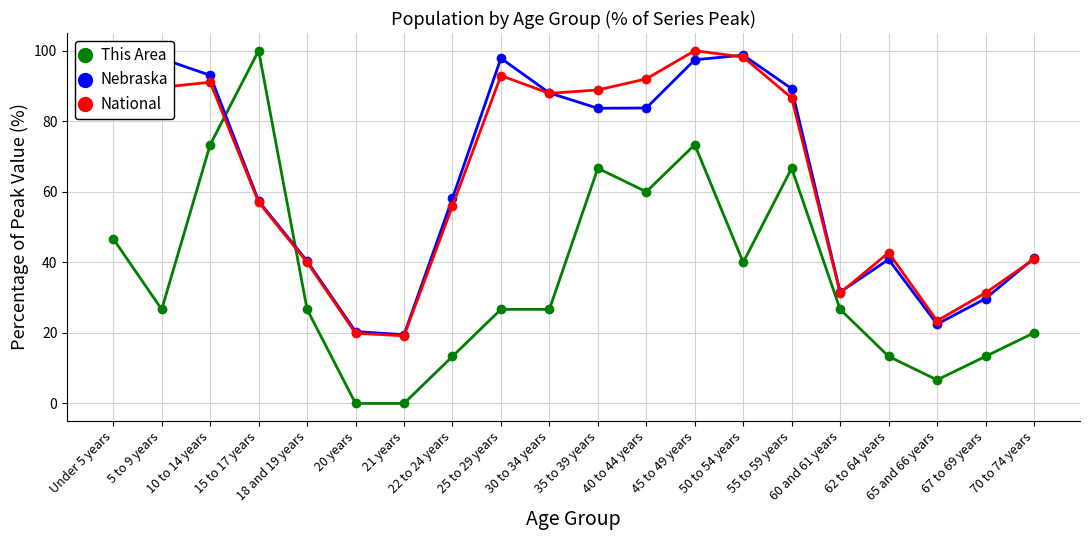

The value of National at 20 years is 35.8. True or false?

False